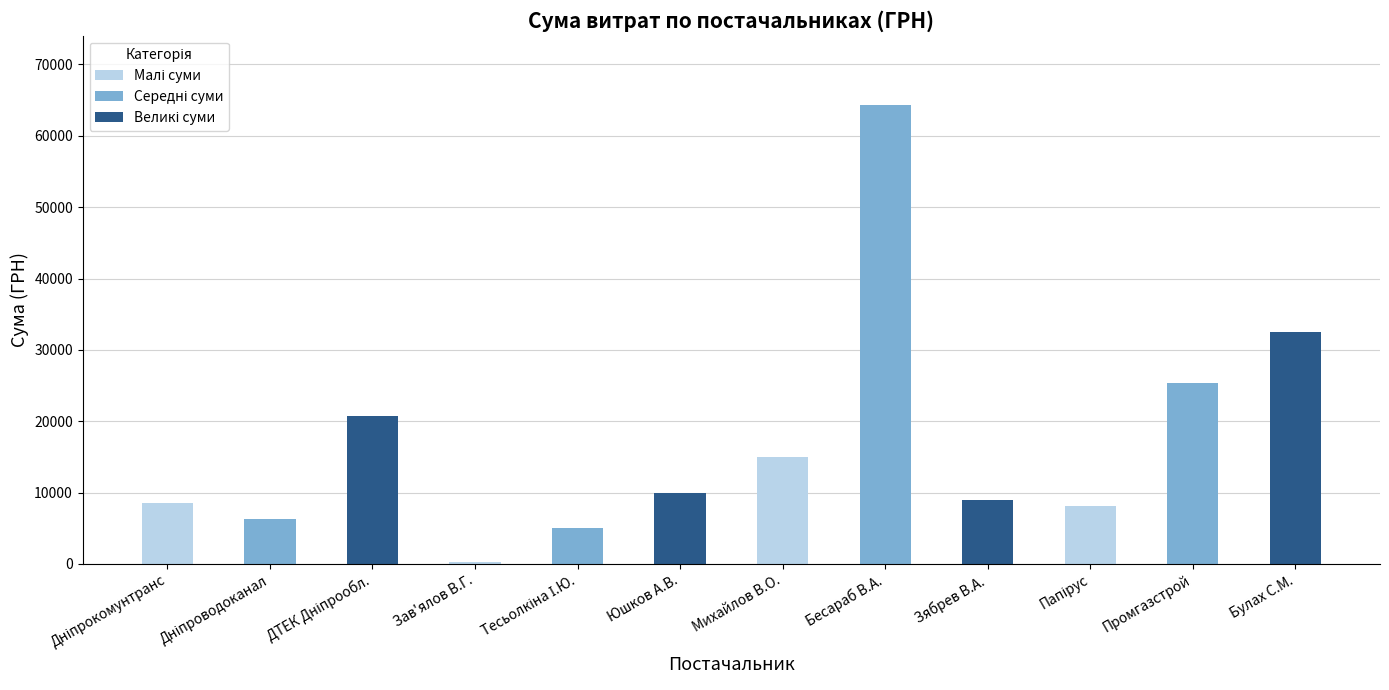

What is the change in value from Юшков А.В. to Булах С.М.?

+22662.0